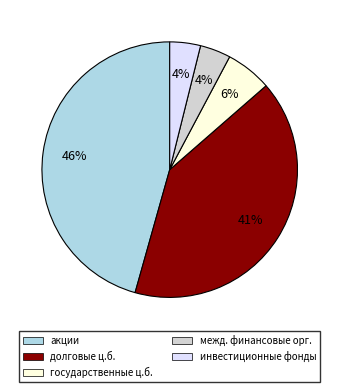

To the nearest percent, what is the difference between the largest and smallest slice percentages?

42%